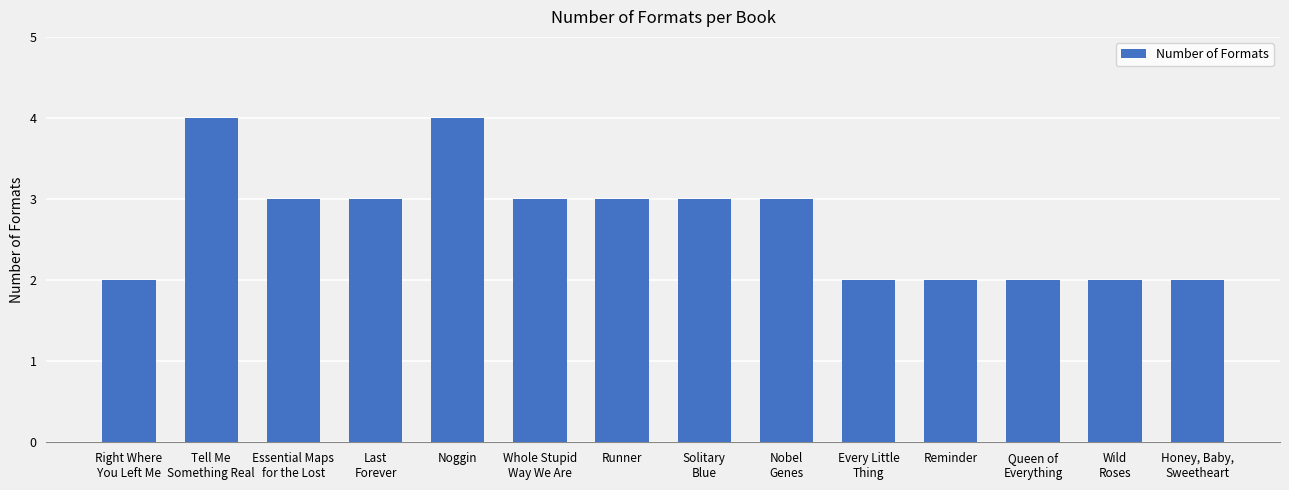

What position from the left is Nobel
Genes?

9